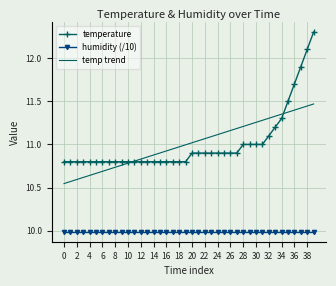

Rank the series by their maximum value, from lowest to highest.

humidity (/10), temp trend, temperature